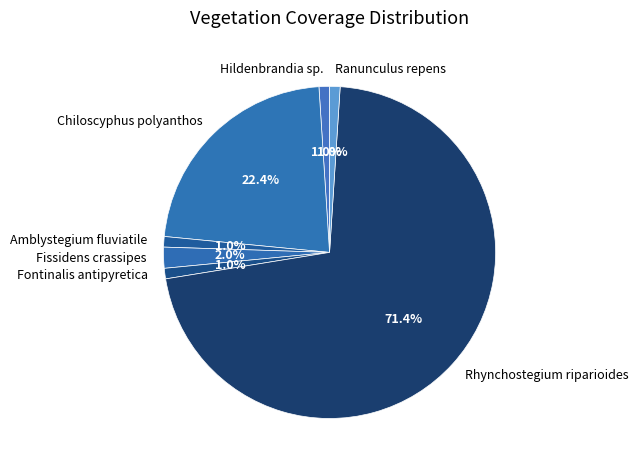

Which slice is the largest?

Rhynchostegium riparioides